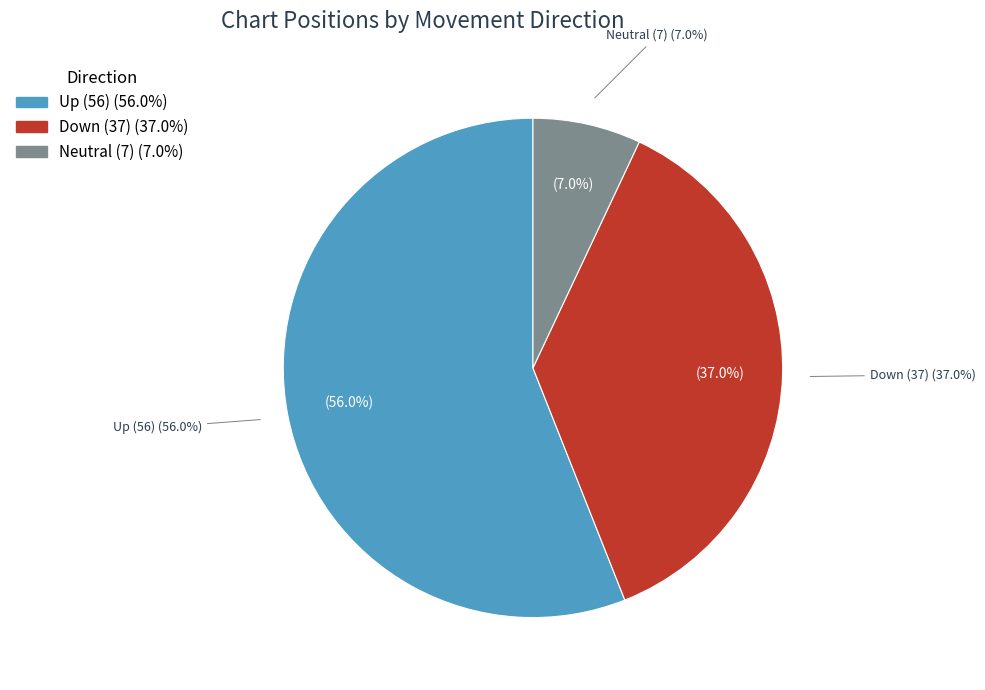

Approximately how many times larger is the value at up compared to -?

8.0